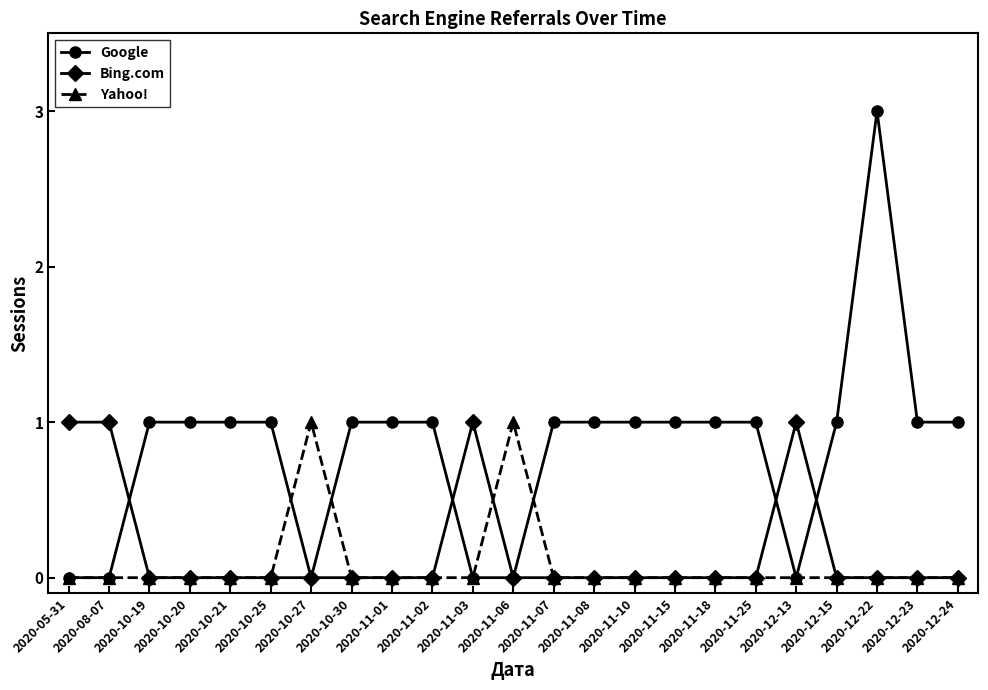

Is the value of Yahoo! at 2020-08-07 greater than the value of Bing.com at 2020-05-31?

No